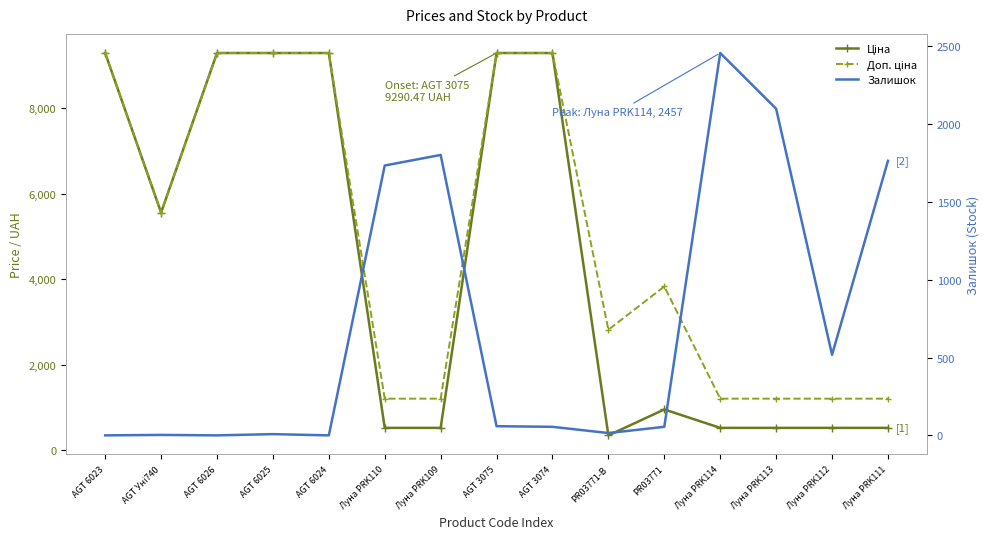

Reading left to right, list all the values displayed in this chart.

Ціна: AGT 6023=9290.5	AGT Уні740=5560.3	AGT 6026=9290.5	AGT 6025=9290.5	AGT 6024=9290.5	Луна PRK110=528.2	Луна PRK109=528.2	AGT 3075=9290.5	AGT 3074=9290.5	PR03771-B=352.6	PR03771=958.4	Луна PRK114=528.2	Луна PRK113=528.2	Луна PRK112=528.2	Луна PRK111=528.2
Доп. ціна: AGT 6023=9290.5	AGT Уні740=5560.3	AGT 6026=9290.5	AGT 6025=9290.5	AGT 6024=9290.5	Луна PRK110=1210.7	Луна PRK109=1210.7	AGT 3075=9290.5	AGT 3074=9290.5	PR03771-B=2821.2	PR03771=3833.8	Луна PRK114=1210.7	Луна PRK113=1210.7	Луна PRK112=1210.7	Луна PRK111=1210.7
Залишок: AGT 6023=0.0	AGT Уні740=3.0	AGT 6026=0.0	AGT 6025=8.0	AGT 6024=0.0	Луна PRK110=1734.0	Луна PRK109=1802.0	AGT 3075=59.0	AGT 3074=55.0	PR03771-B=15.0	PR03771=55.0	Луна PRK114=2457.0	Луна PRK113=2099.0	Луна PRK112=518.0	Луна PRK111=1764.0